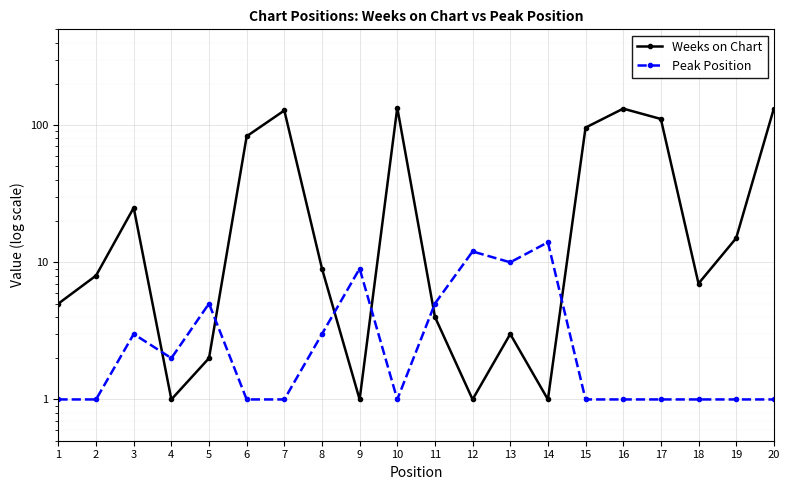

The Peak Position series shows 1 at 11. True or false?

False